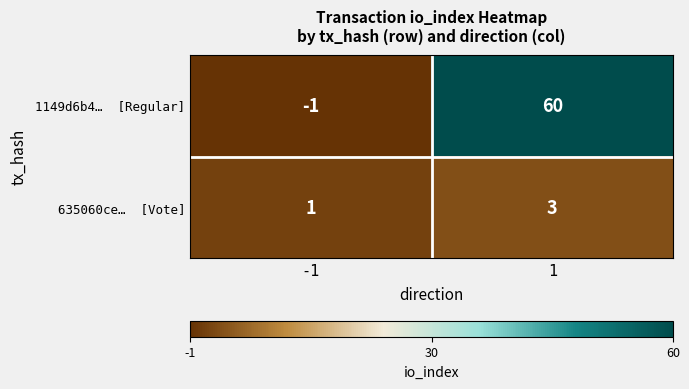

What is the greatest value displayed?

60